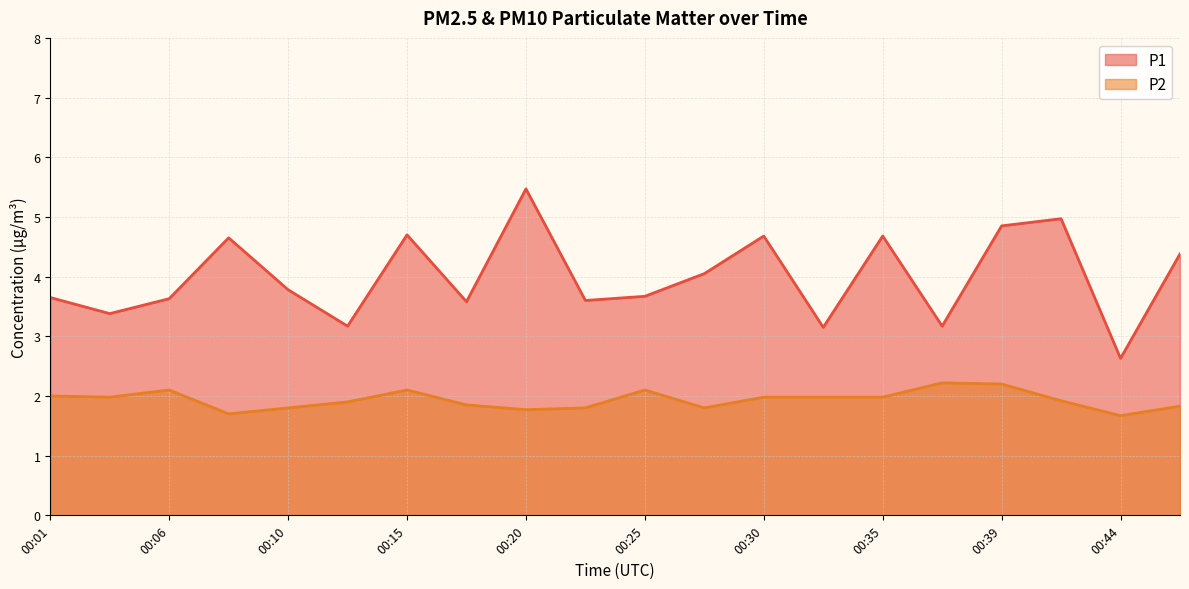

What is the difference between the highest and lowest values at 00:44?

1.0